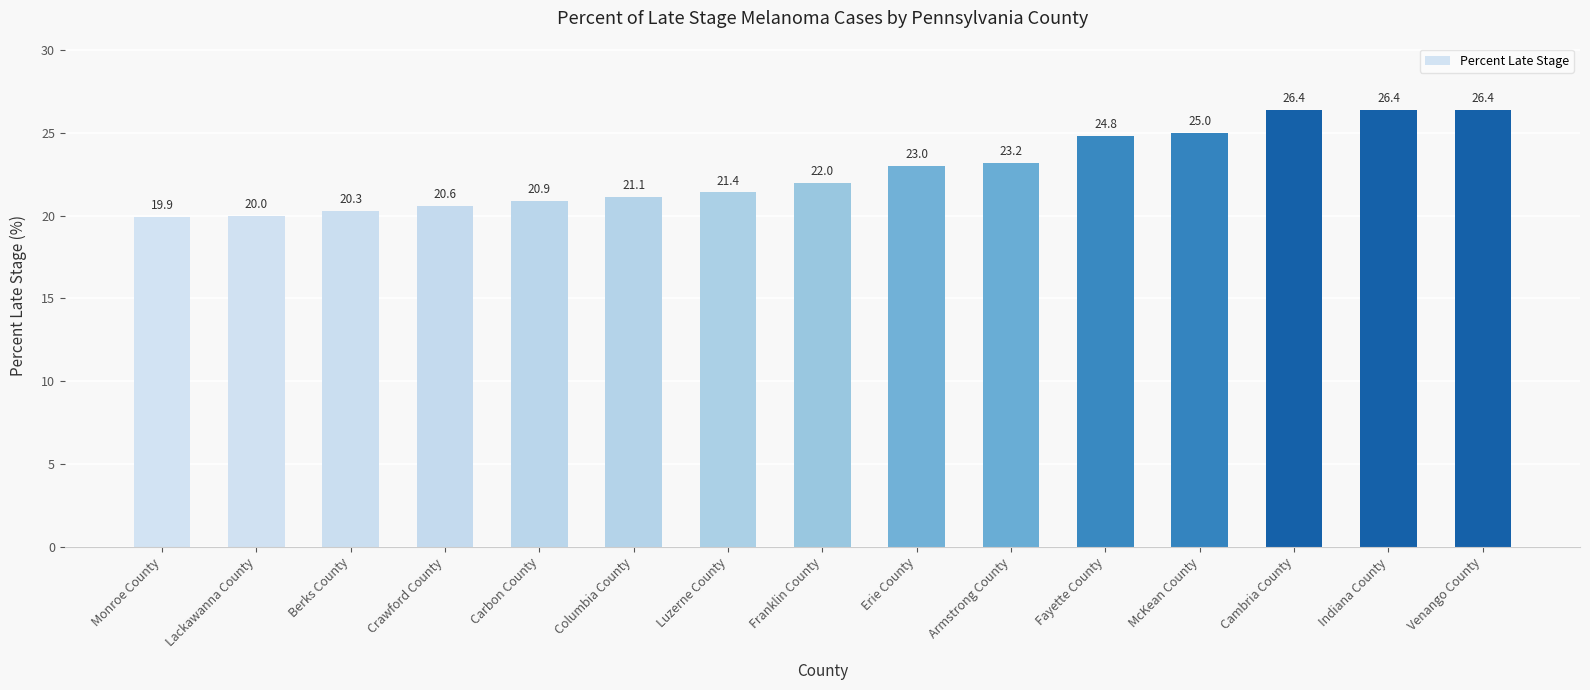

What is the sum of all values?

341.4